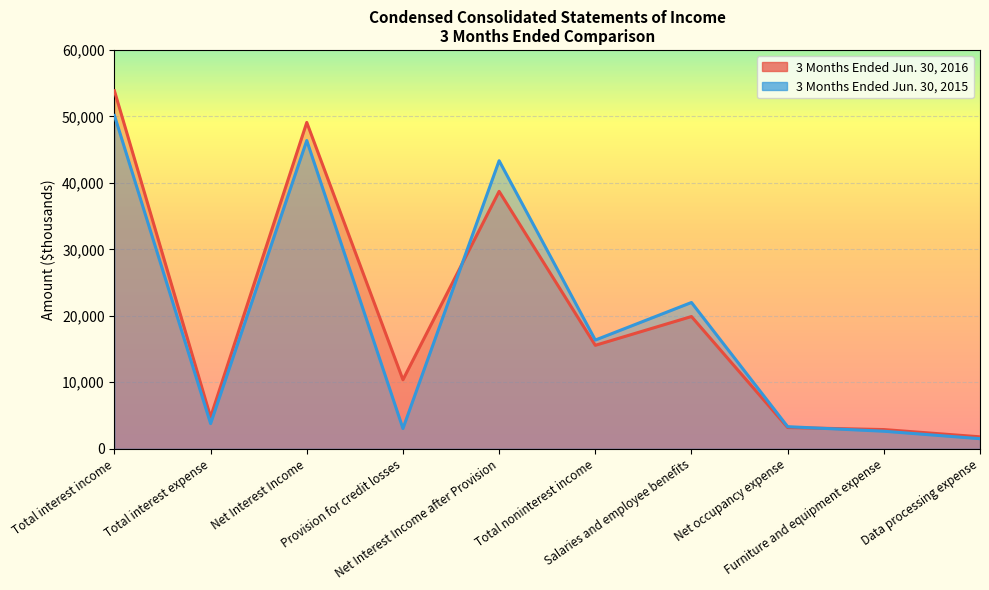

How many lines are shown in the chart?

2